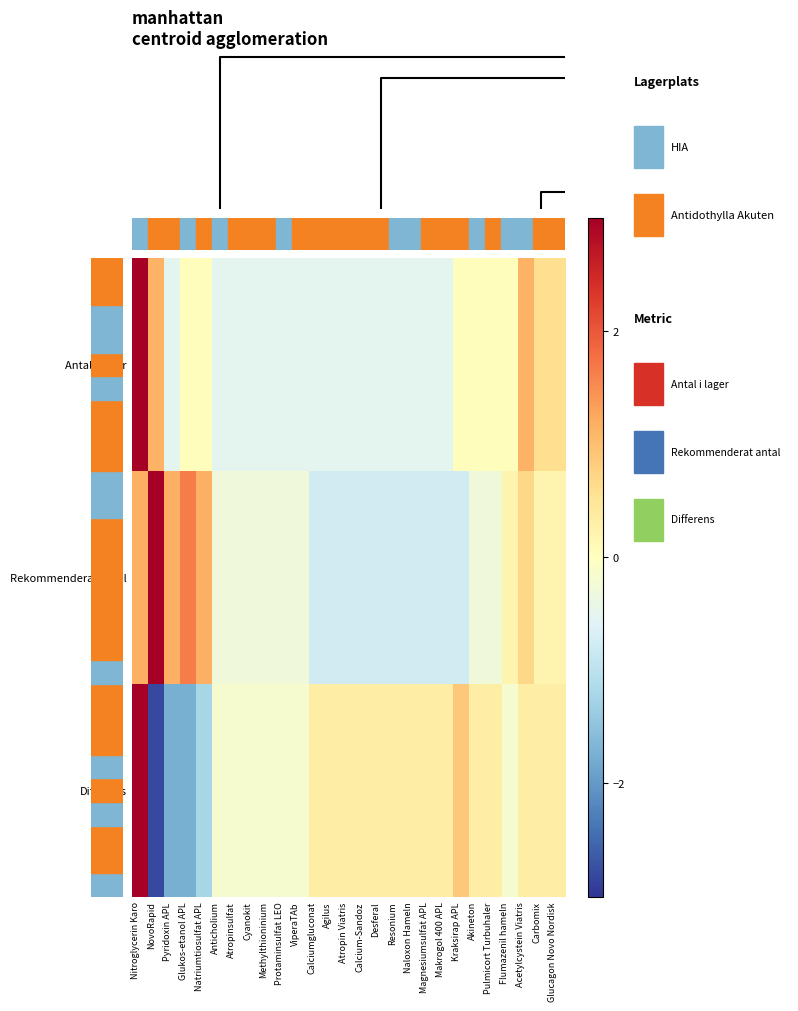

Reading left to right, what are all the values shown in this chart?

Antal i lager: Nitroglycerin Karo=4.4	NovoRapid=1.1	Pyridoxin APL=-0.5	Glukos-etanol APL=0.0	Natriumtiosulfat APL=0.0	Anticholium=-0.5	Atropinsulfat=-0.5	Cyanokit=-0.5	Methylthioninium=-0.5	Protaminsulfat LEO=-0.5	ViperaTAb=-0.5	Calciumgluconat=-0.5	Agilus=-0.5	Atropin Viatris=-0.5	Calcium-Sandoz=-0.5	Desferal=-0.5	Resonium=-0.5	Naloxon Hameln=-0.5	Magnesiumsulfat APL=-0.5	Makrogol 400 APL=-0.5	Kraksirap APL=0.0	Akineton=0.0	Pulmicort Turbuhaler=0.0	Flumazenil hameln=0.0	Acetylcystein Viatris=1.1	Carbomix=0.6	Glucagon Novo Nordisk=0.6
Rekommenderat antal: Nitroglycerin Karo=1.2	NovoRapid=3.6	Pyridoxin APL=1.2	Glukos-etanol APL=1.7	Natriumtiosulfat APL=1.2	Anticholium=-0.3	Atropinsulfat=-0.3	Cyanokit=-0.3	Methylthioninium=-0.3	Protaminsulfat LEO=-0.3	ViperaTAb=-0.3	Calciumgluconat=-0.8	Agilus=-0.8	Atropin Viatris=-0.8	Calcium-Sandoz=-0.8	Desferal=-0.8	Resonium=-0.8	Naloxon Hameln=-0.8	Magnesiumsulfat APL=-0.8	Makrogol 400 APL=-0.8	Kraksirap APL=-0.8	Akineton=-0.3	Pulmicort Turbuhaler=-0.3	Flumazenil hameln=0.2	Acetylcystein Viatris=0.7	Carbomix=0.2	Glucagon Novo Nordisk=0.2
Differens: Nitroglycerin Karo=3.0	NovoRapid=-2.8	Pyridoxin APL=-1.7	Glukos-etanol APL=-1.7	Natriumtiosulfat APL=-1.2	Anticholium=-0.2	Atropinsulfat=-0.2	Cyanokit=-0.2	Methylthioninium=-0.2	Protaminsulfat LEO=-0.2	ViperaTAb=-0.2	Calciumgluconat=0.3	Agilus=0.3	Atropin Viatris=0.3	Calcium-Sandoz=0.3	Desferal=0.3	Resonium=0.3	Naloxon Hameln=0.3	Magnesiumsulfat APL=0.3	Makrogol 400 APL=0.3	Kraksirap APL=0.9	Akineton=0.3	Pulmicort Turbuhaler=0.3	Flumazenil hameln=-0.2	Acetylcystein Viatris=0.3	Carbomix=0.3	Glucagon Novo Nordisk=0.3